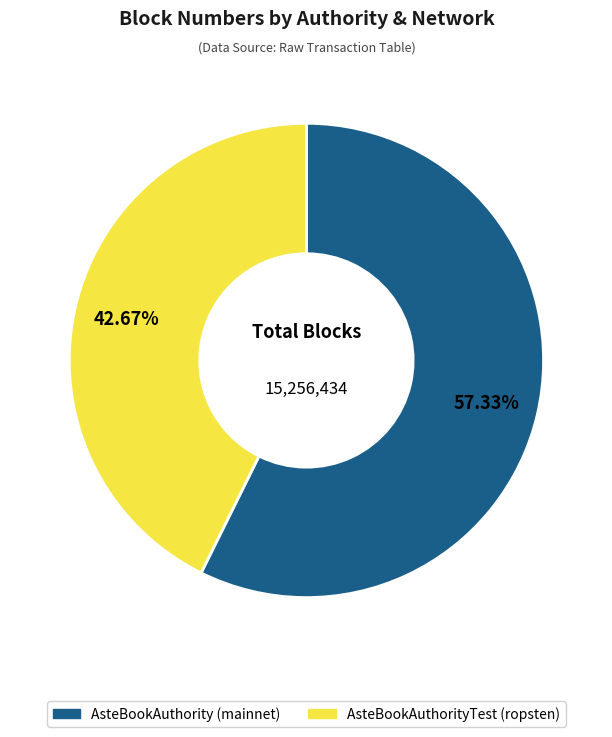

To the nearest percent, what portion does AsteBookAuthorityTest (ropsten) represent?

43%